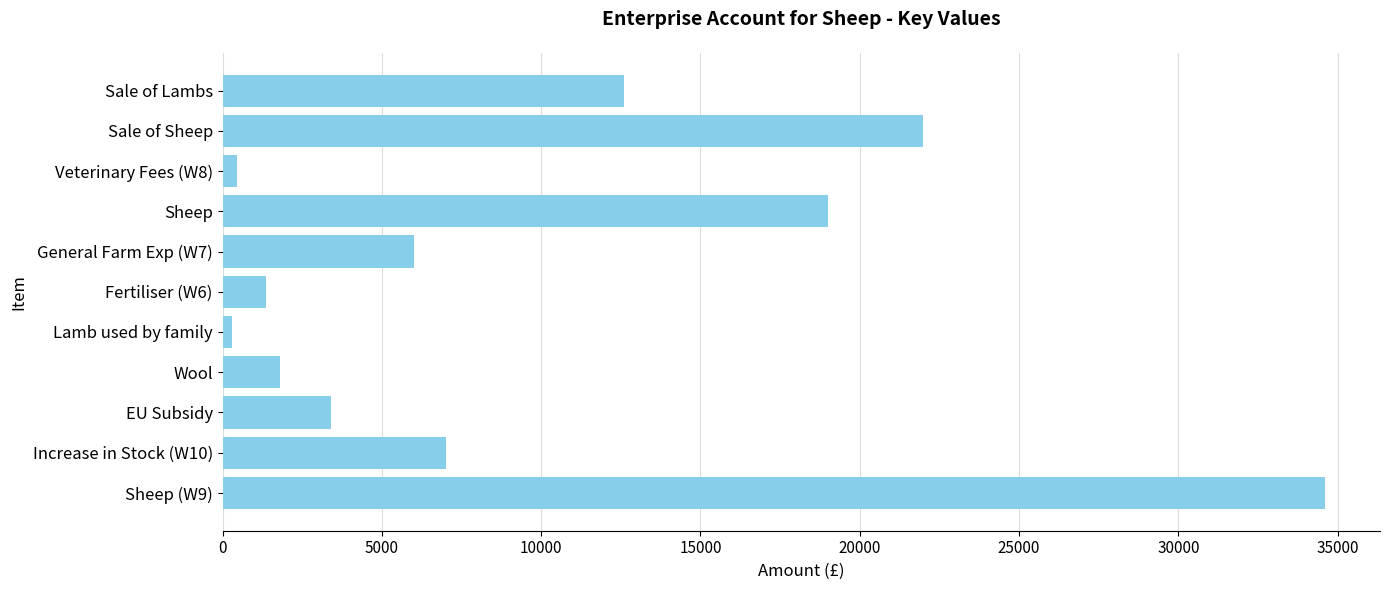

Which has a higher value, EU Subsidy or General Farm Exp (W7)?

General Farm Exp (W7)